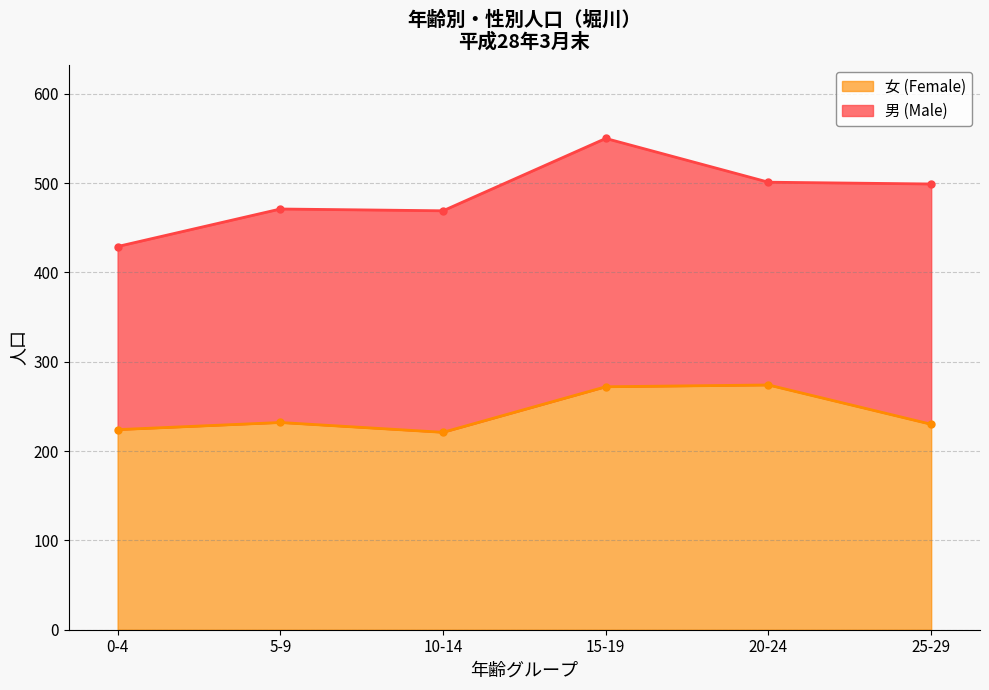

Does the chart have visible grid lines?

Yes